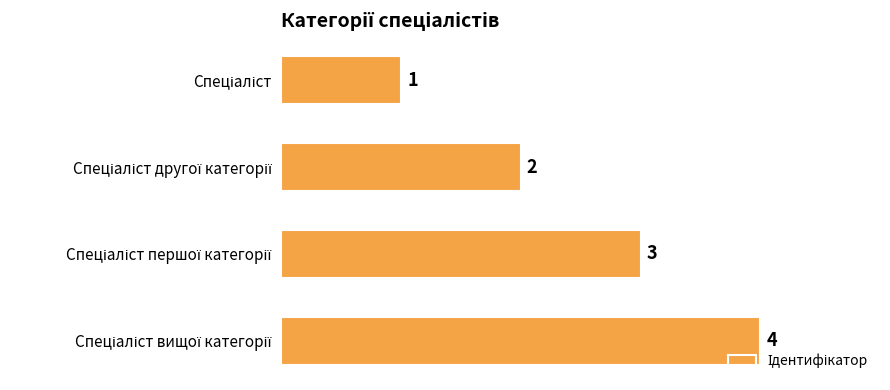

What is the greatest value displayed?

4